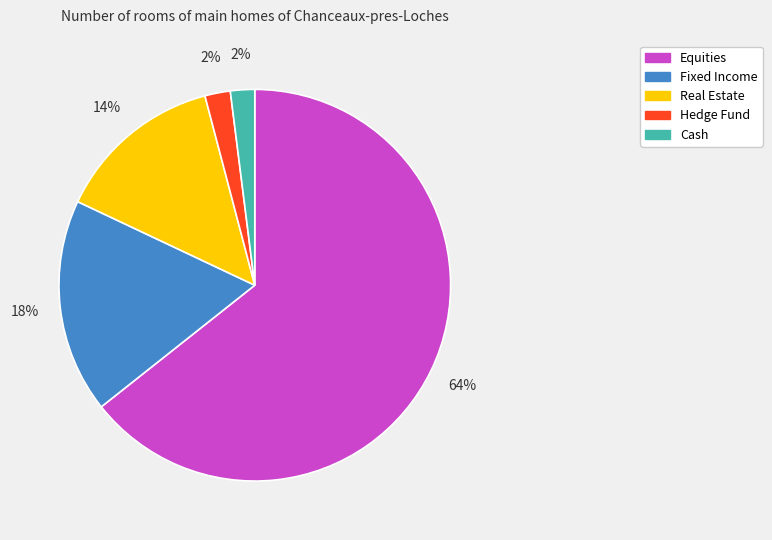

To the nearest percent, what is the average slice percentage?

20%